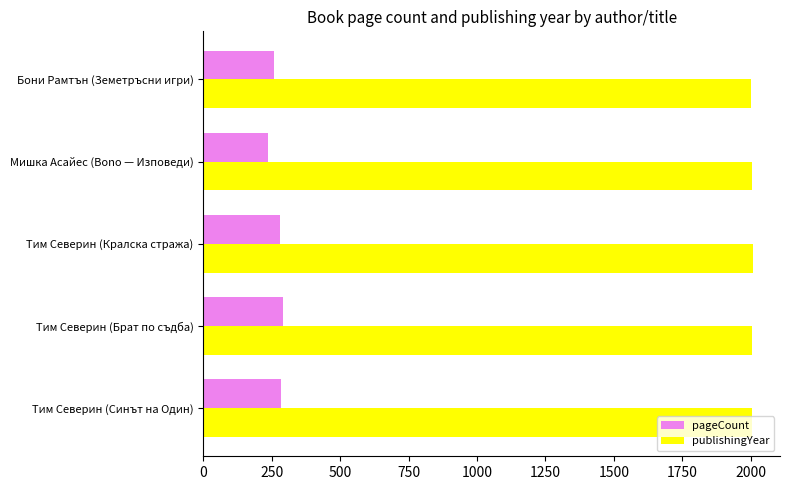

What is the approximate value of publishingYear at Тим Северин (Кралска стража)?

2007